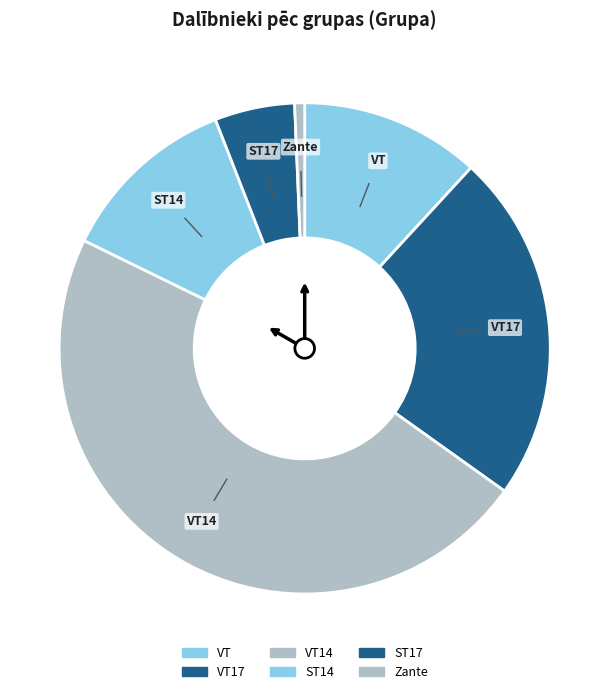

How many slices are in this pie chart?

6